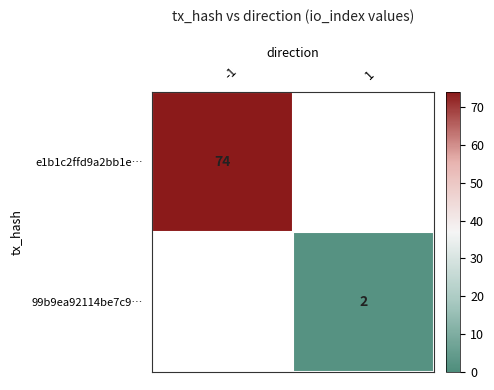

True or false: 99b9ea92114be7c9… has a value of 1 at 1.

False